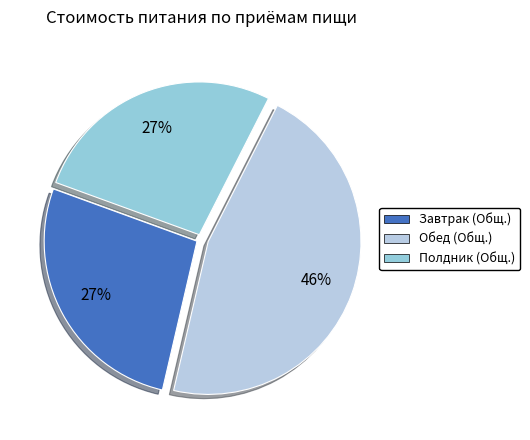

Is there any slice that represents more than half of the pie?

No